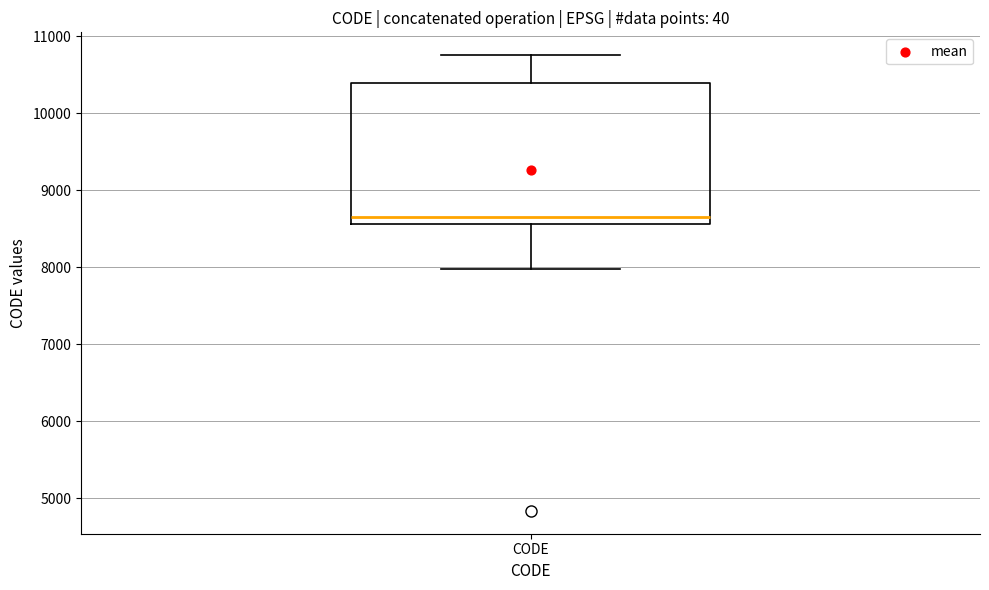

Read this box plot against the y-axis: the position of the median line, the range covered by the box, and the ends of both whiskers. The values are not printed on the chart, so give them approximately, as read against the axis.

median 8700, box 8600 to 10400, whiskers 8000 to 10800